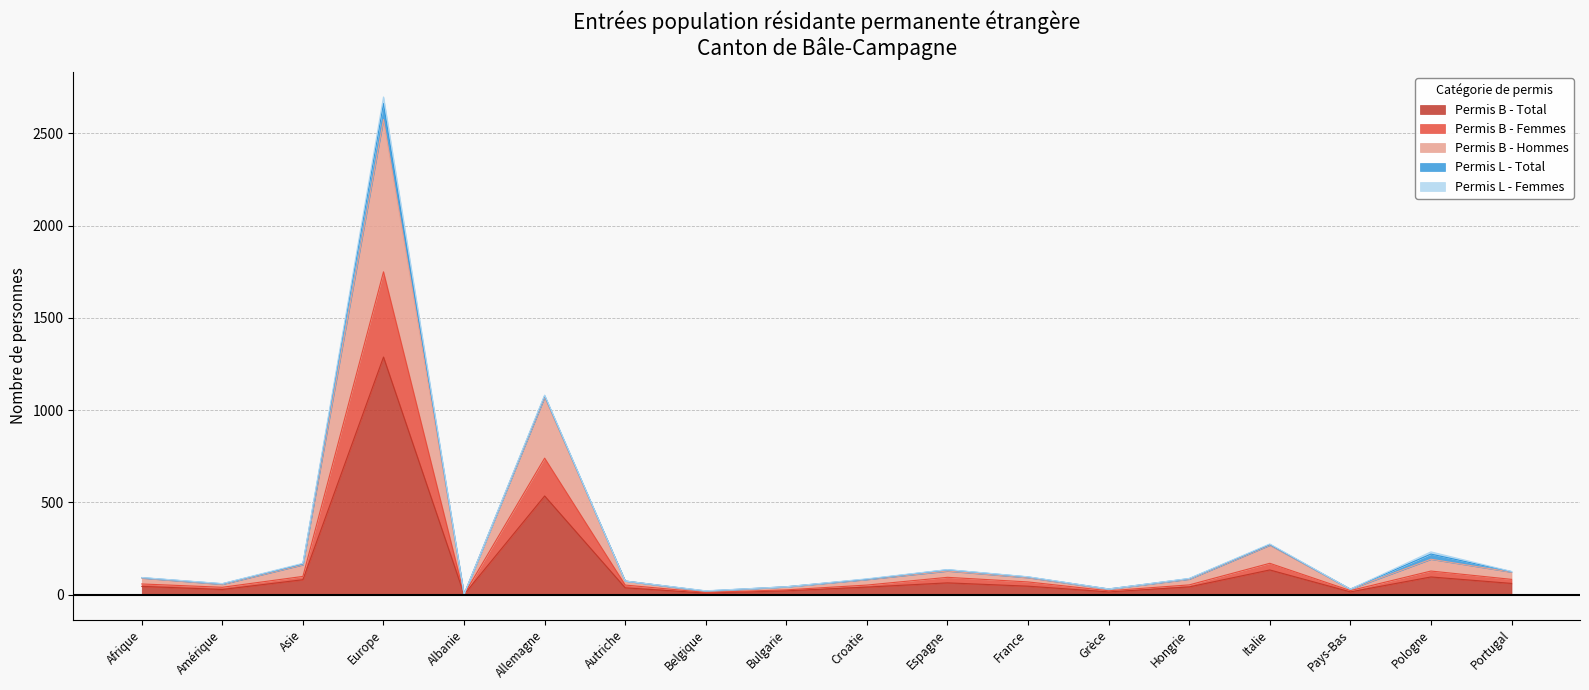

Rank the categories by Permis B - Femmes value from lowest to highest.

Albanie, Belgique, Grèce, Pays-Bas, Bulgarie, Amérique, Autriche, Croatie, Hongrie, Afrique, France, Portugal, Espagne, Asie, Pologne, Italie, Allemagne, Europe